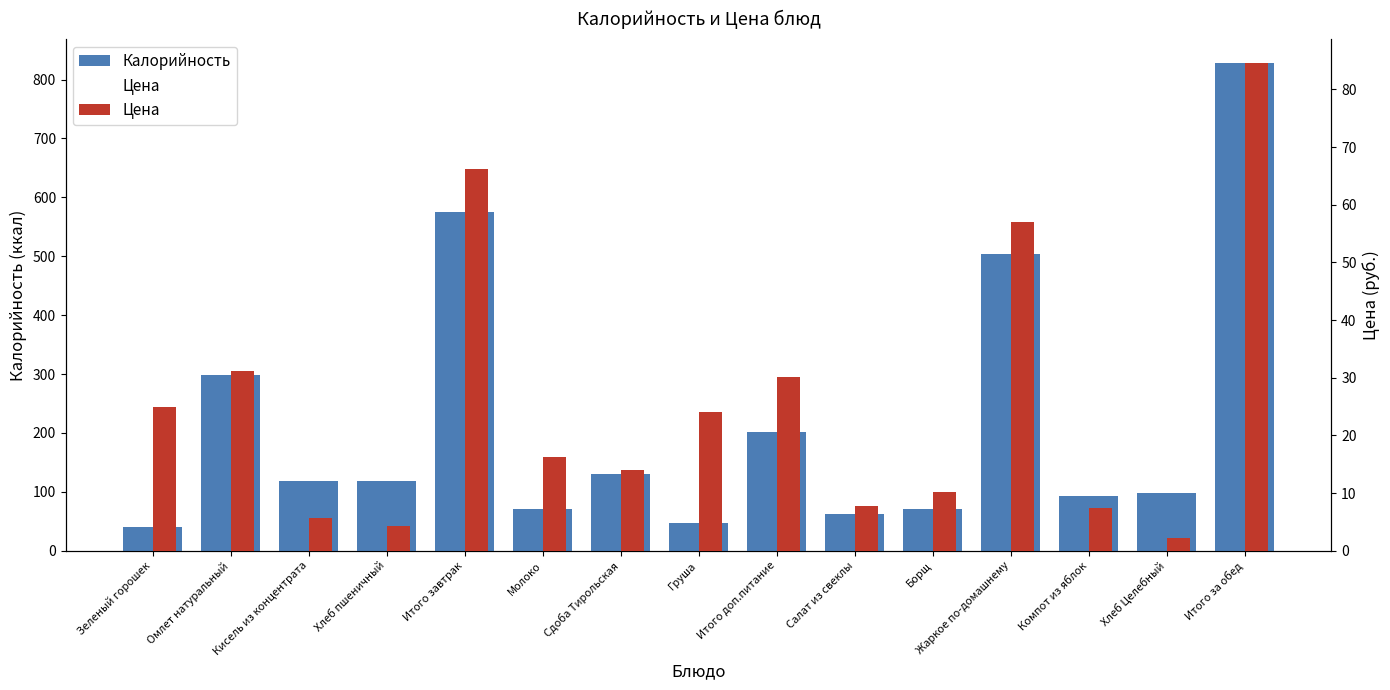

What is the total value across all series at Итого завтрак?

640.9